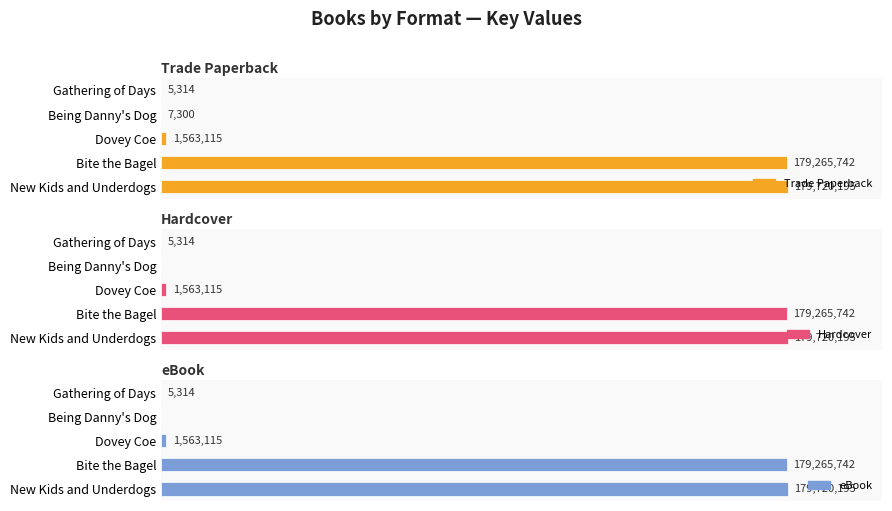

What is the difference between the maximum and minimum values in the Hardcover series?

179720195